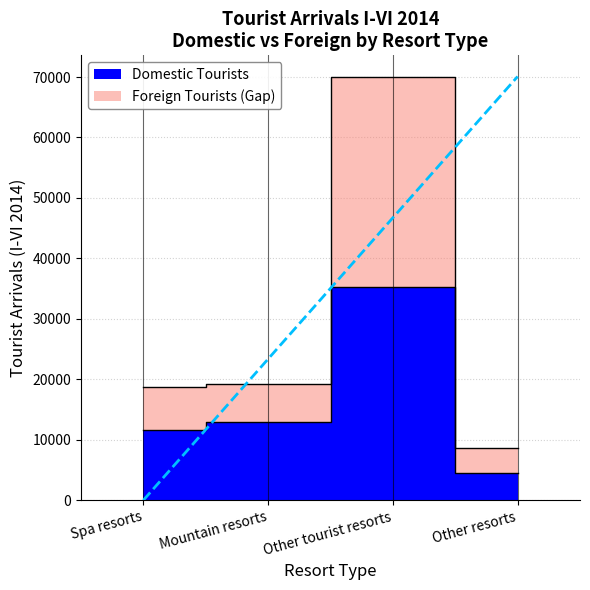

The value of Foreign Tourists at Other tourist resorts is 70088. True or false?

True